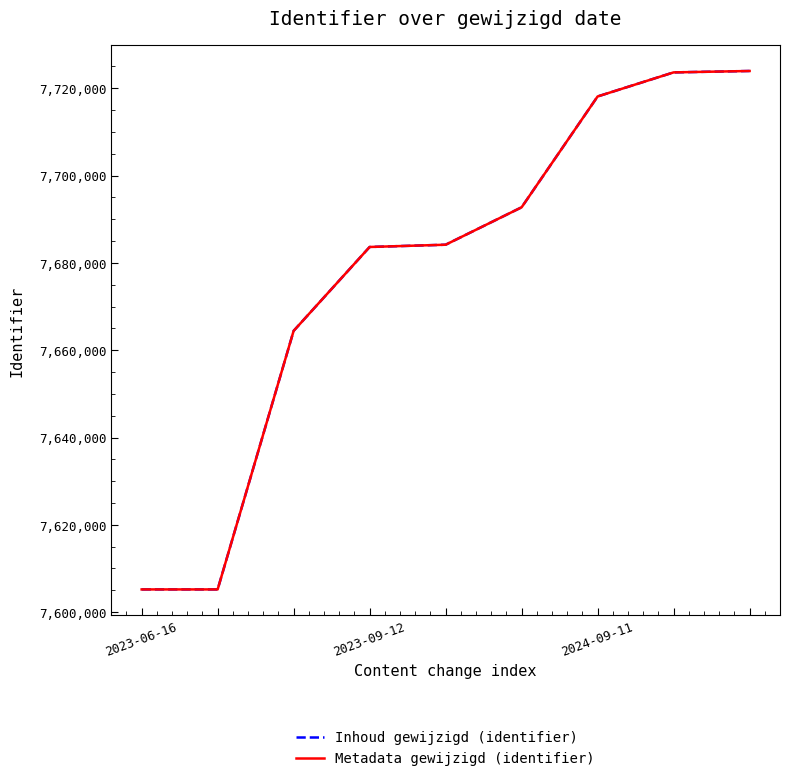

What is the minimum value shown in the chart?

7605197